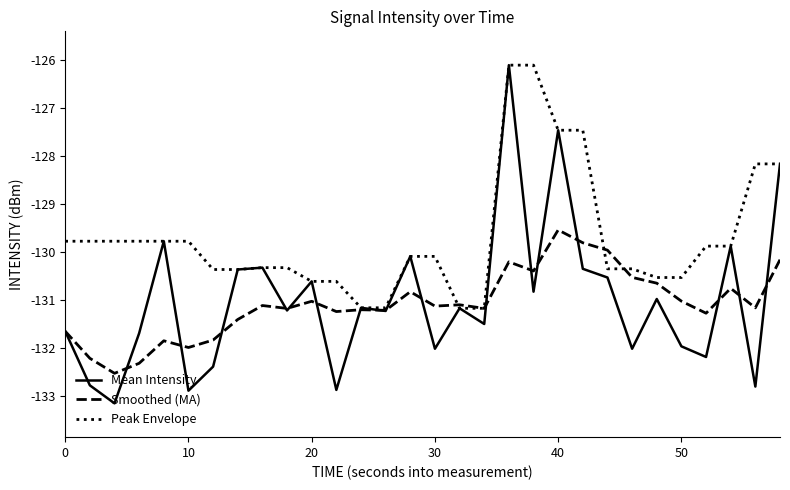

Which series has the largest range (max minus min)?

Mean Intensity